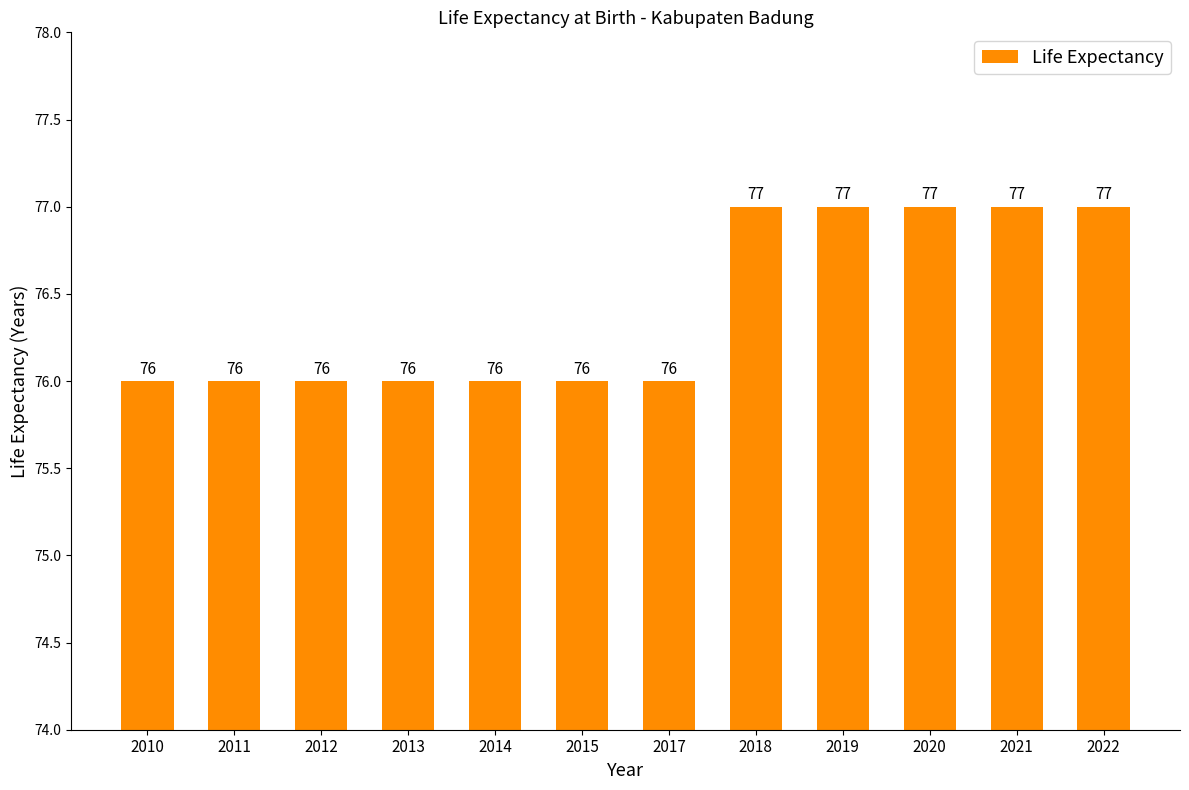

Is it true that the value at 2020 is 77?

True